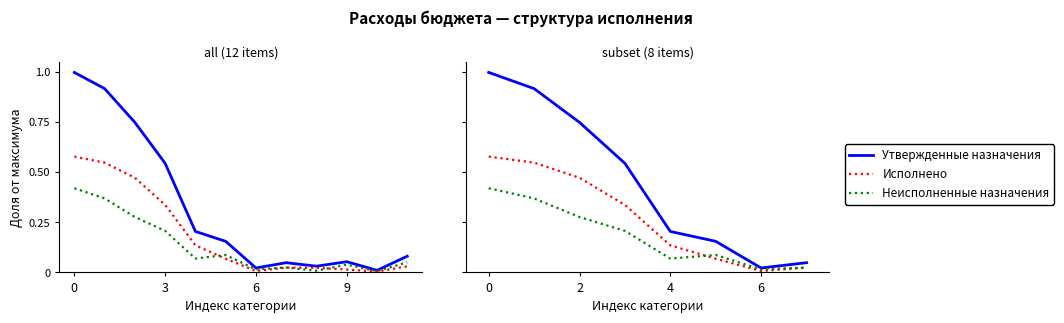

True or false: Утвержденные назначения and Исполнено intersect in this chart.

False